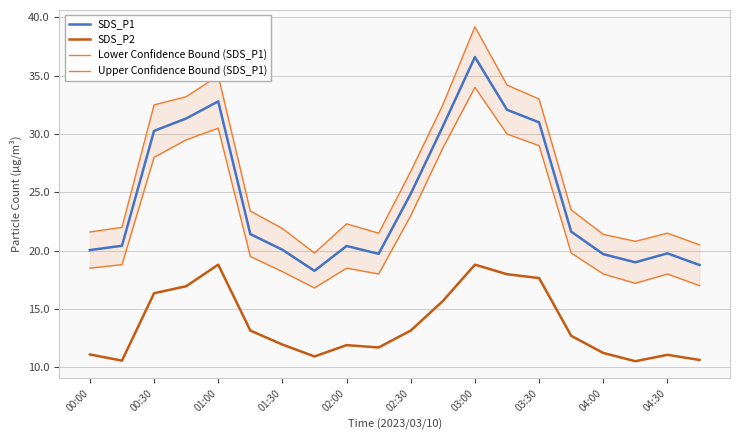

The SDS_P2 series shows 3.5 at 02:00. True or false?

False